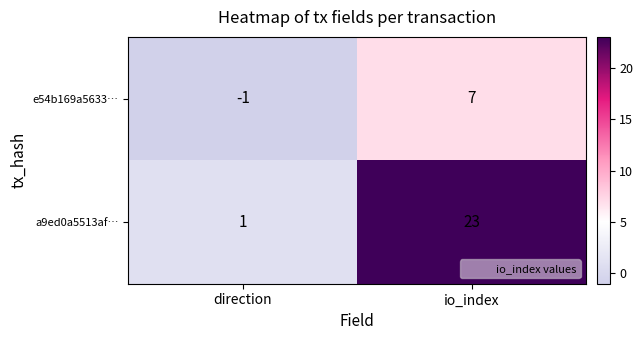

What is the spread (max minus min) of values at direction?

2